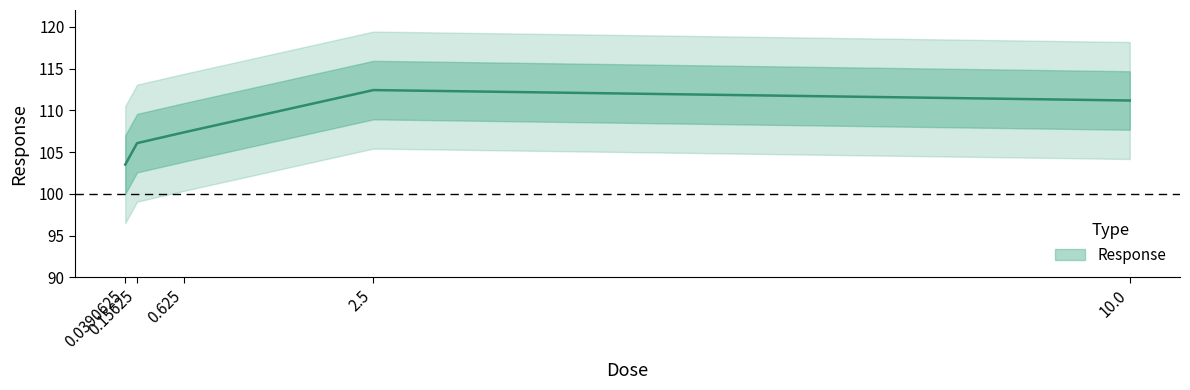

What is the ratio of the value at 0.0390625 to the value at 0.625?

1.0